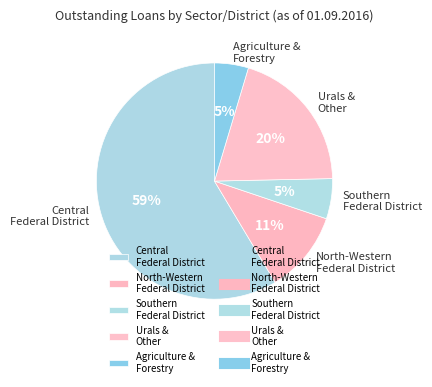

To the nearest percent, what is the average slice percentage?

20%